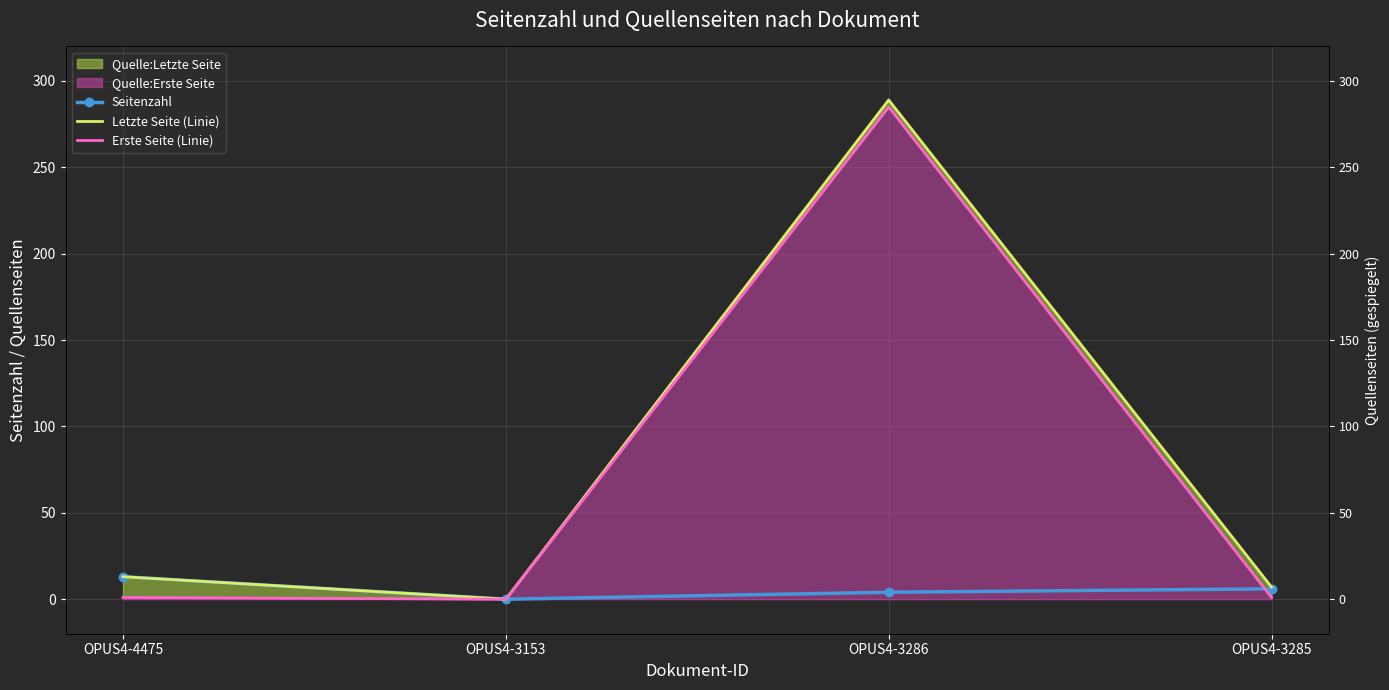

True or false: Seitenzahl and Letzte Seite (Linie) cross at least once.

False